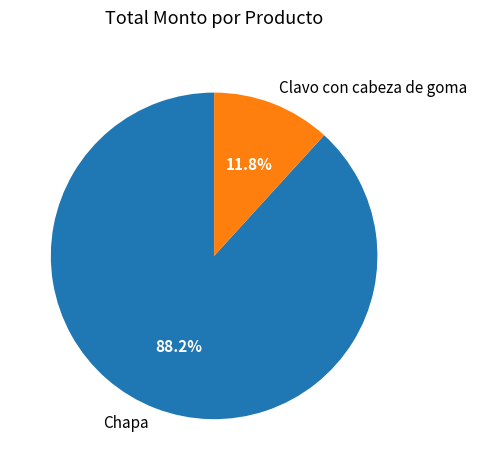

Which category accounts for the majority?

Chapa